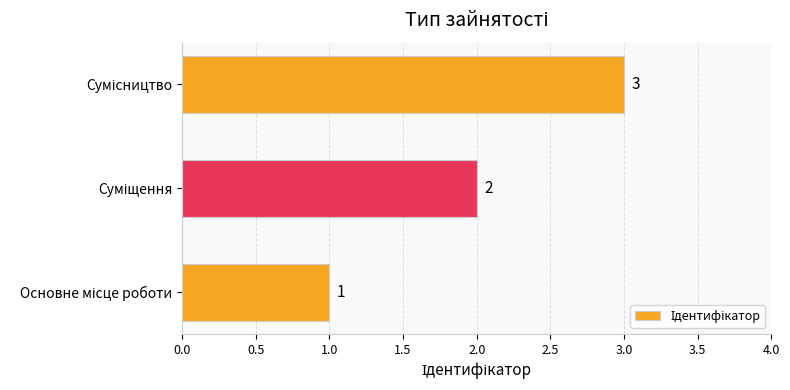

What is the greatest value displayed?

3